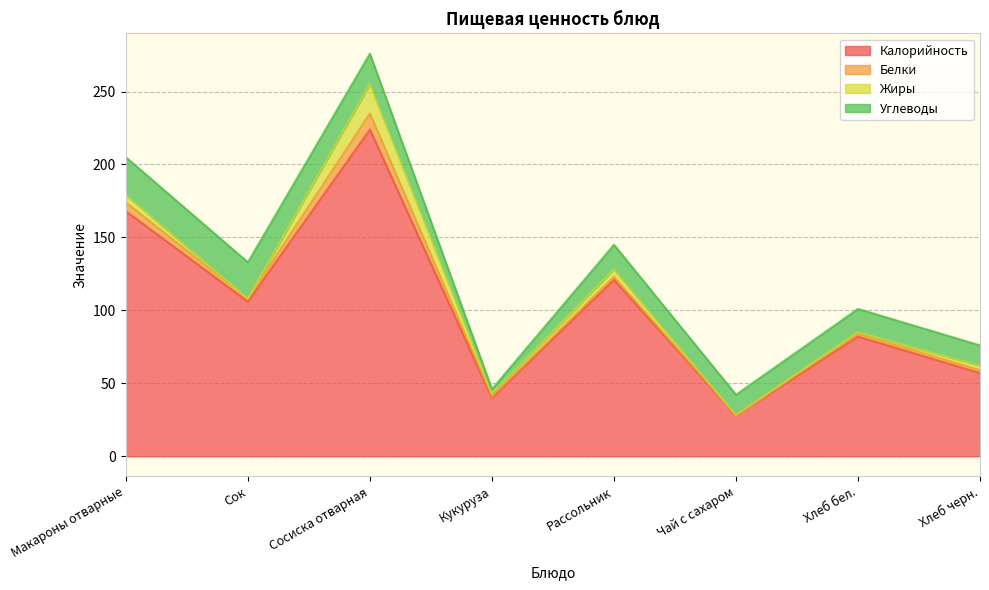

What is the difference between the Углеводы values at Рассольник and Сок?

8.0